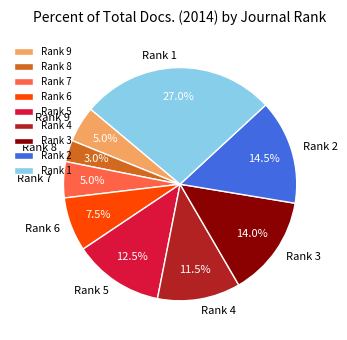

How many segments does this pie chart have?

9